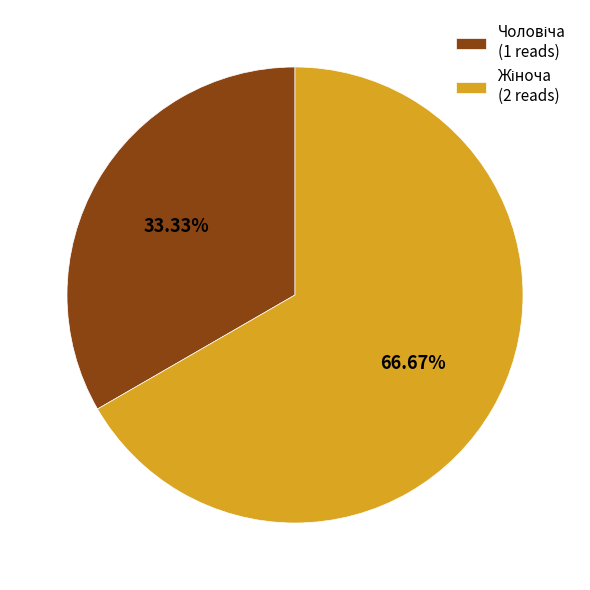

How many segments does this pie chart have?

2